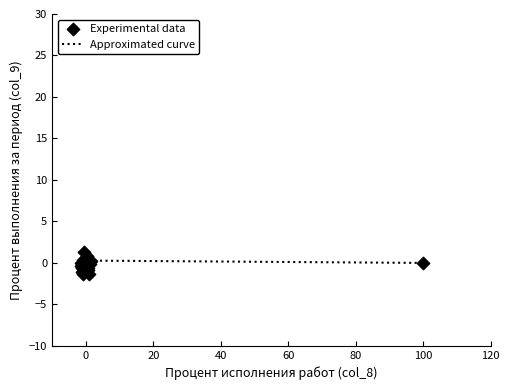

What is the smallest value displayed?

-1.4